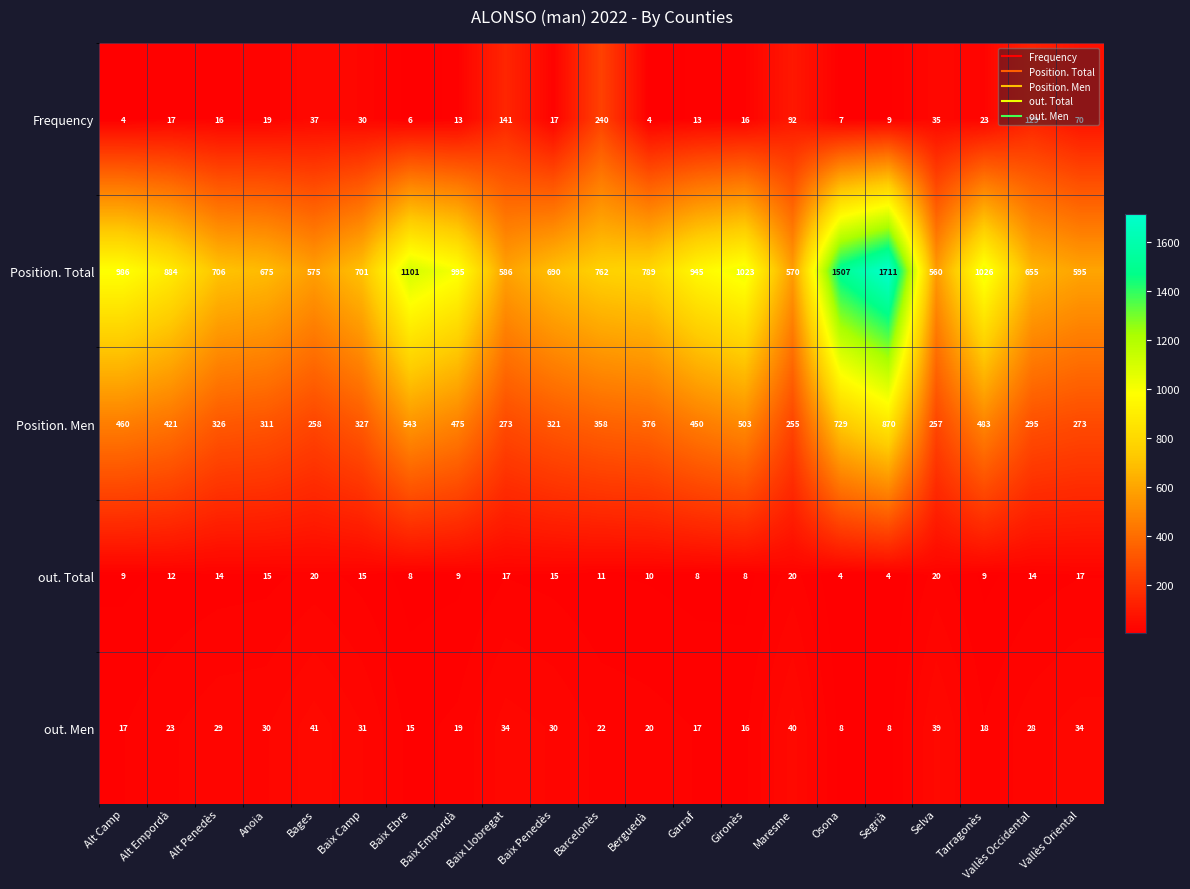

What is the sum of the Position. Total values at Osona and Bages?

2082